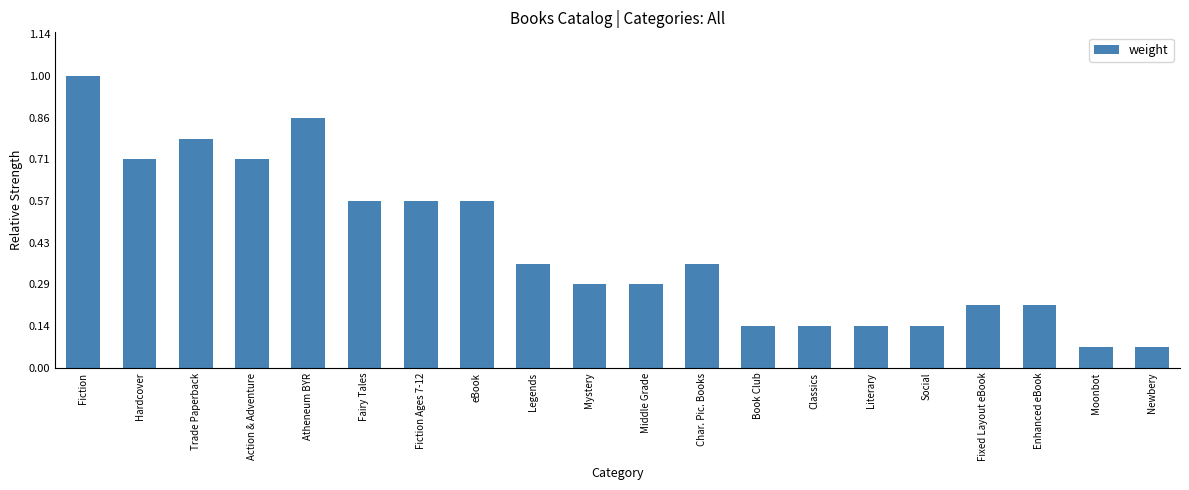

Is it true that the value at Fairy Tales is 2?

False